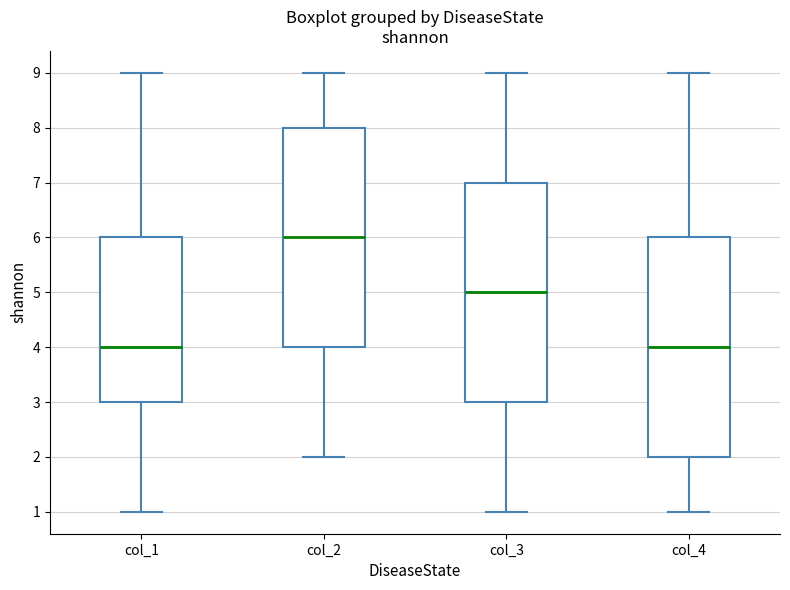

Which box's median line is the highest?

col_2